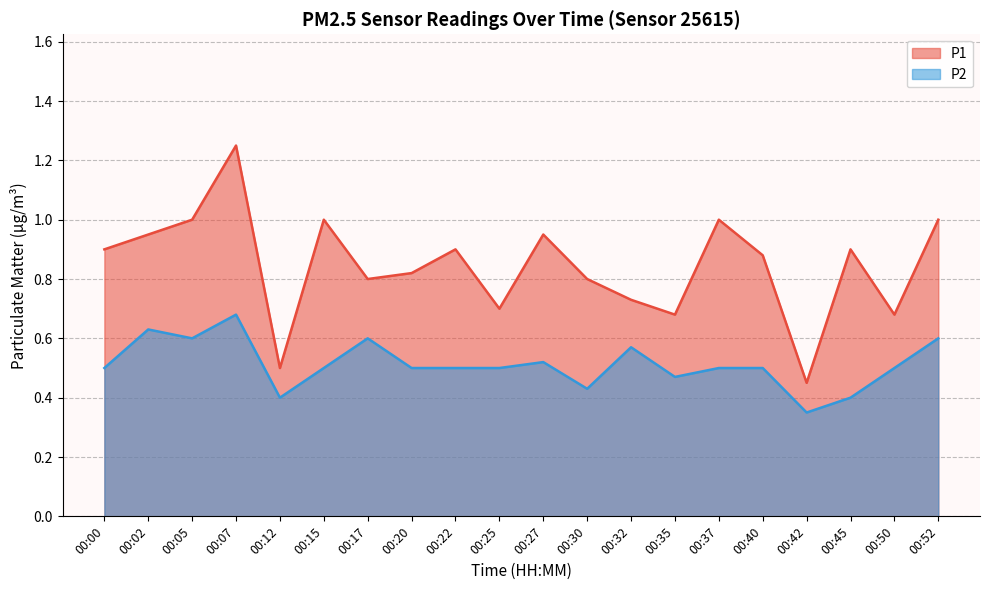

How many lines are shown in the chart?

2